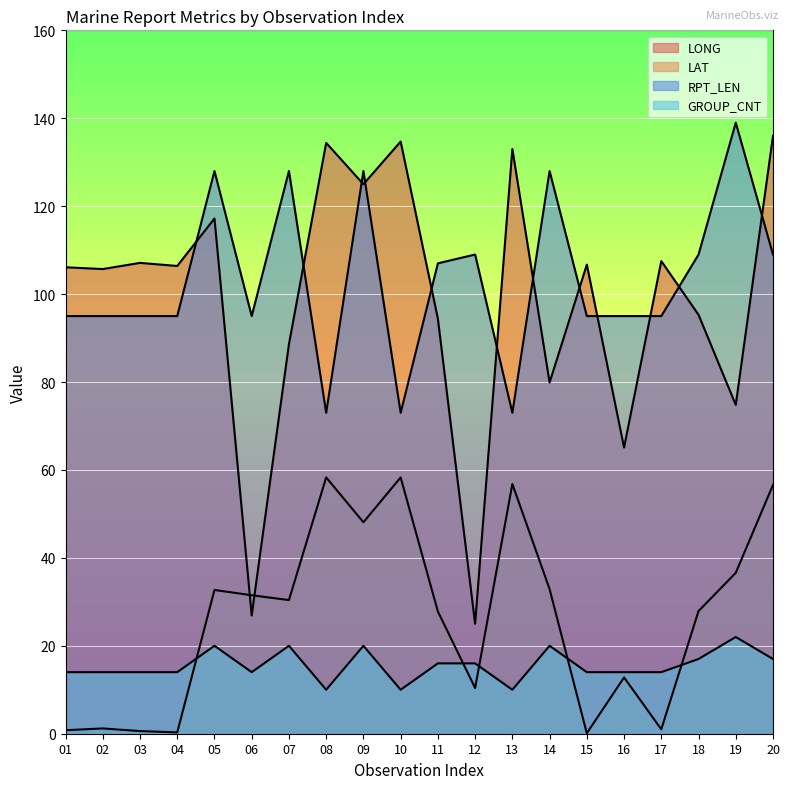

The RPT_LEN series shows 73.0 at 13. True or false?

True